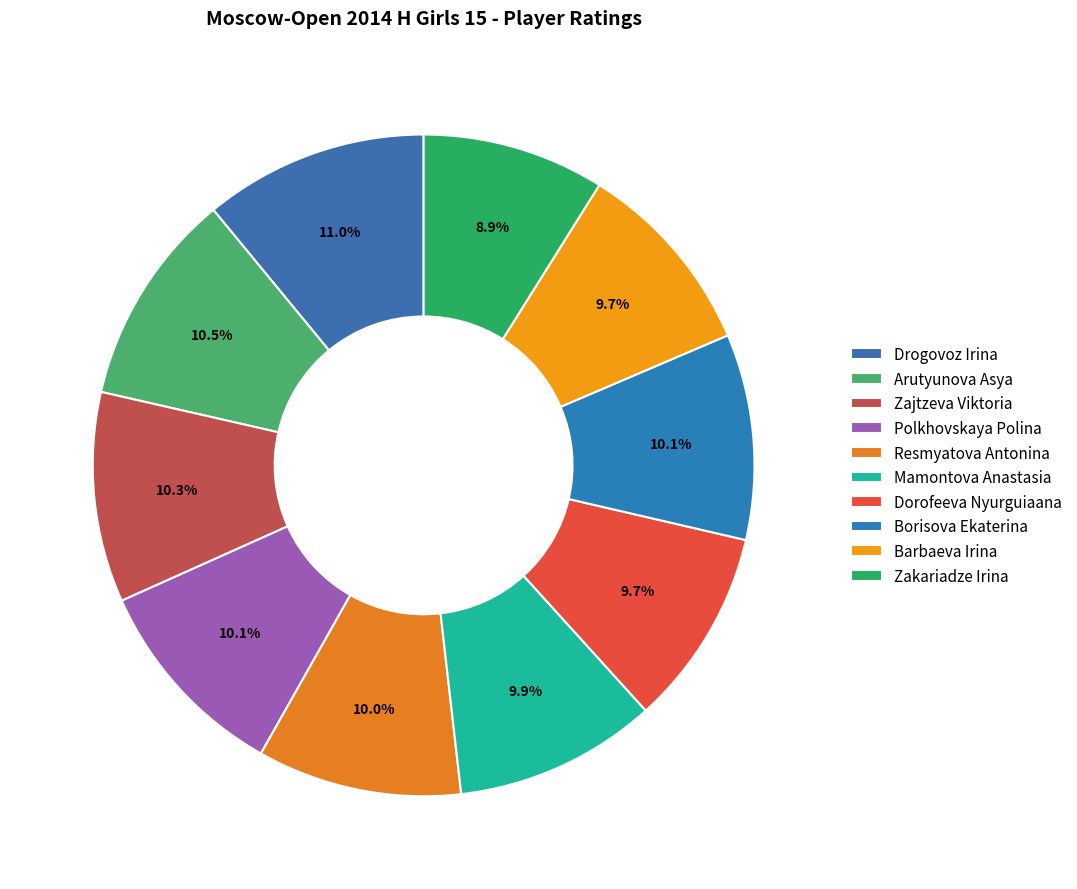

What is the smallest slice in the pie chart?

Zakariadze Irina